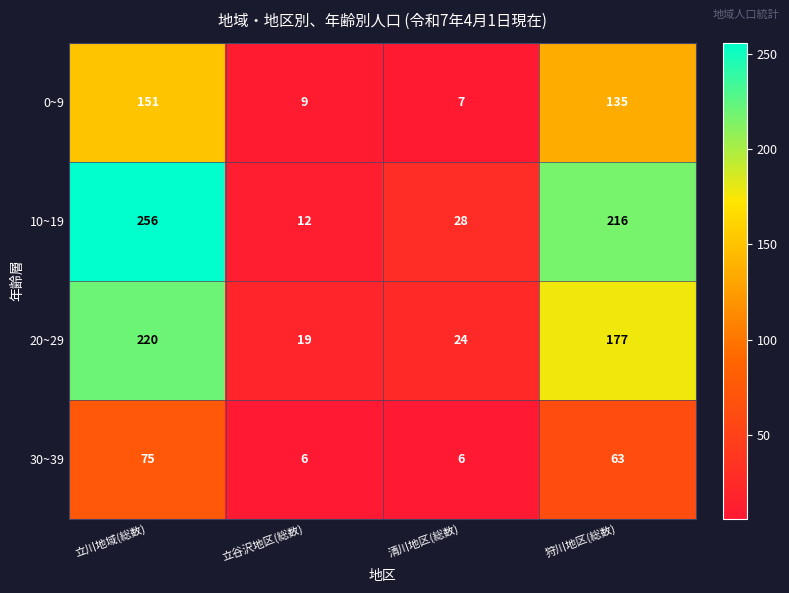

What is the total value across all series at 立川地域(総数)?

702